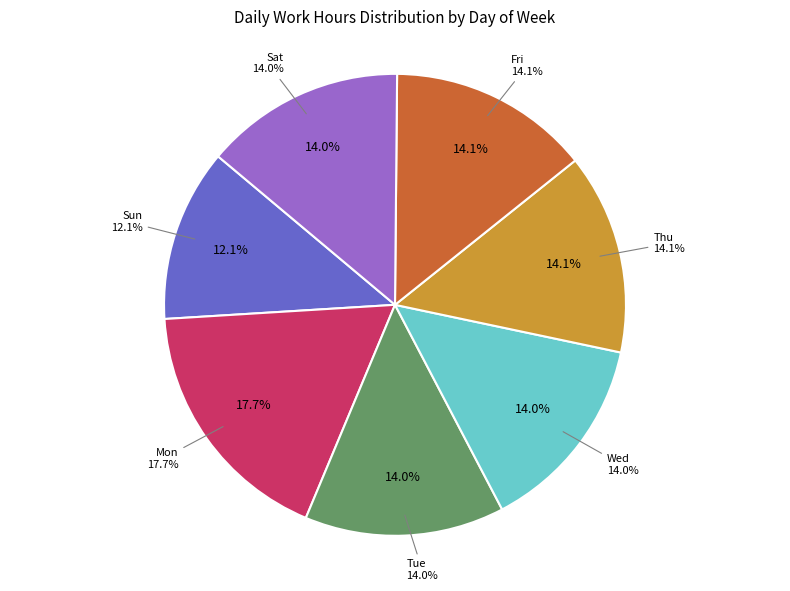

What is the largest slice in the pie chart?

Mon